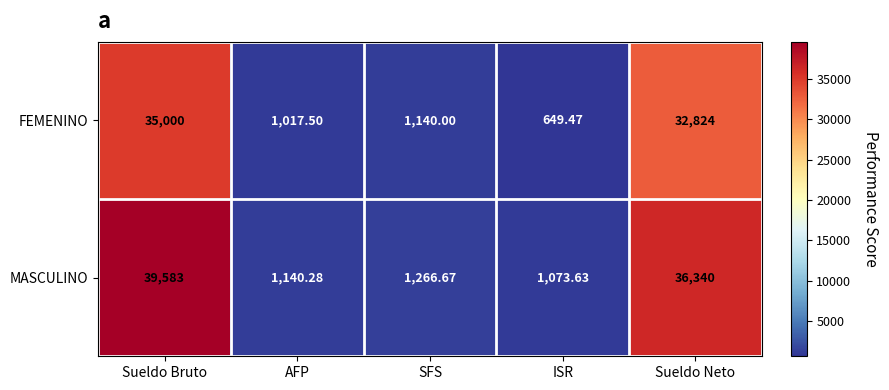

Which series has the largest range (max minus min)?

MASCULINO